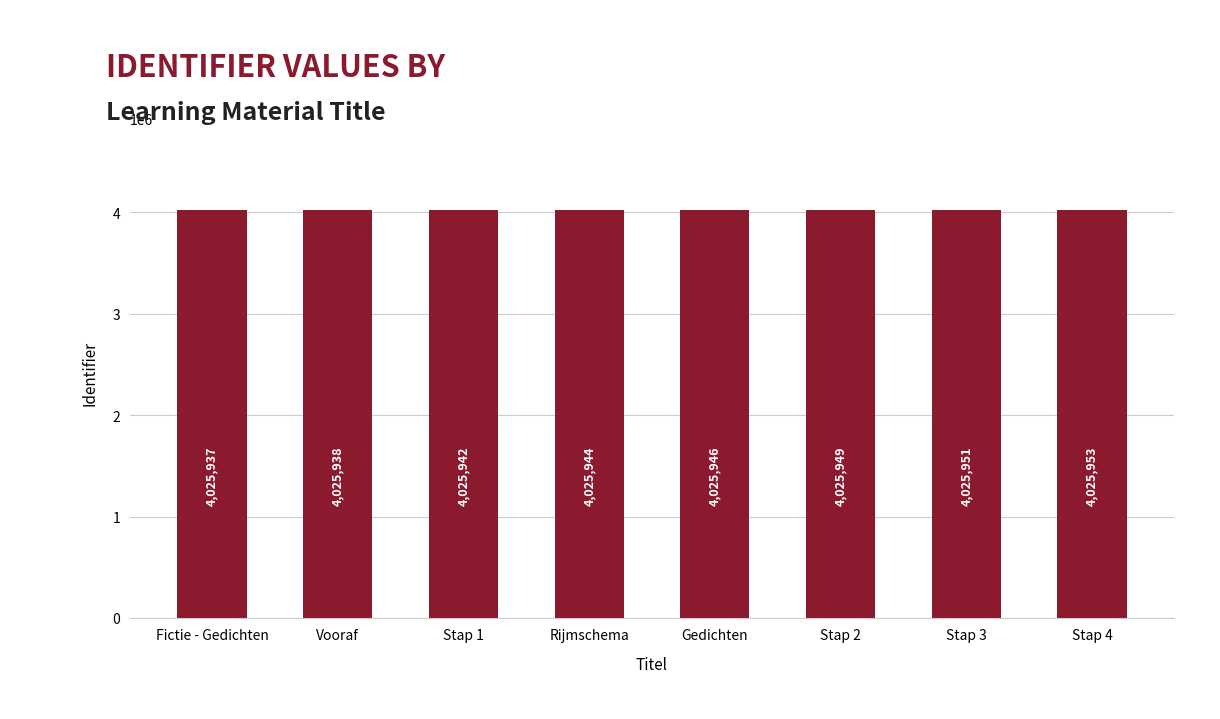

How many values are between 4025942 and 4025951?

5